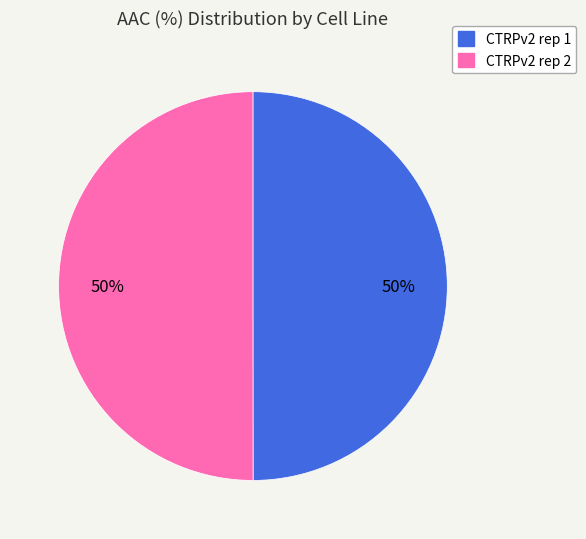

To the nearest percent, what is the average slice percentage?

50%